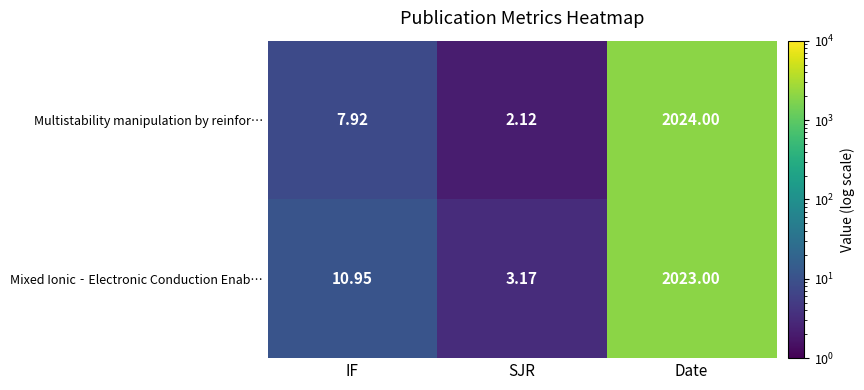

At which label is Mixed Ionic‐Electronic Conduction Enab… closest to 1013?

IF